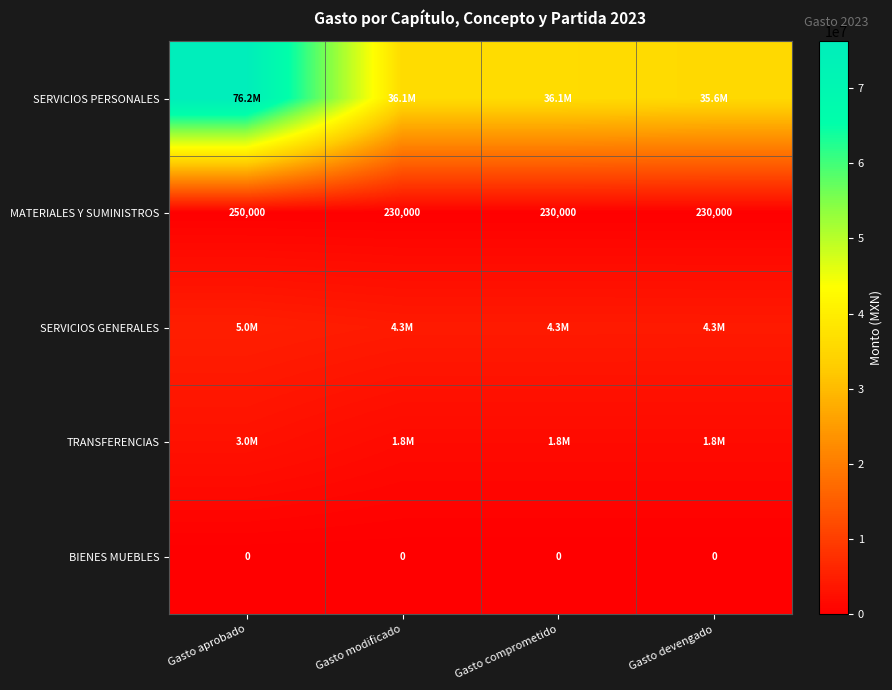

What is the minimum value for MATERIALES Y SUMINISTROS?

230000